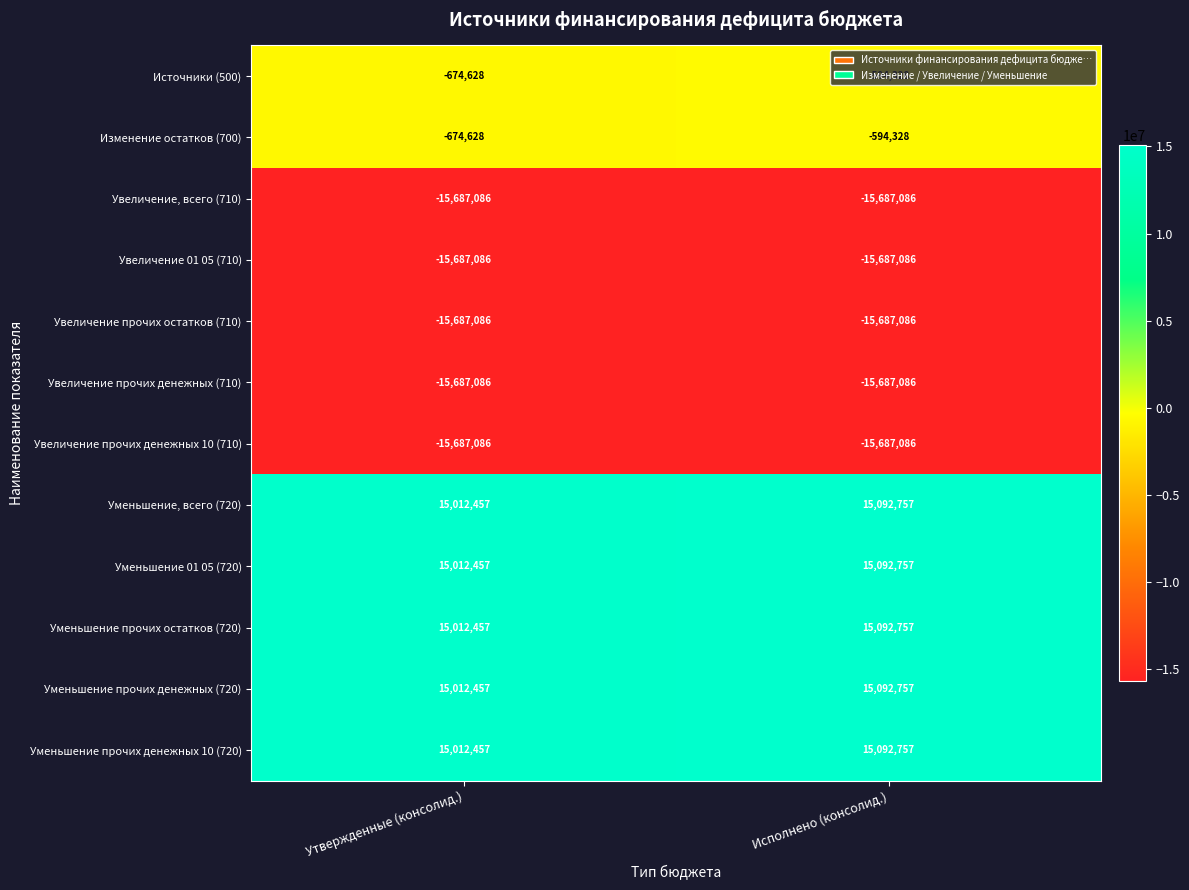

Which category has the highest value in the Изменение остатков (700) series?

Исполнено (консолид.)